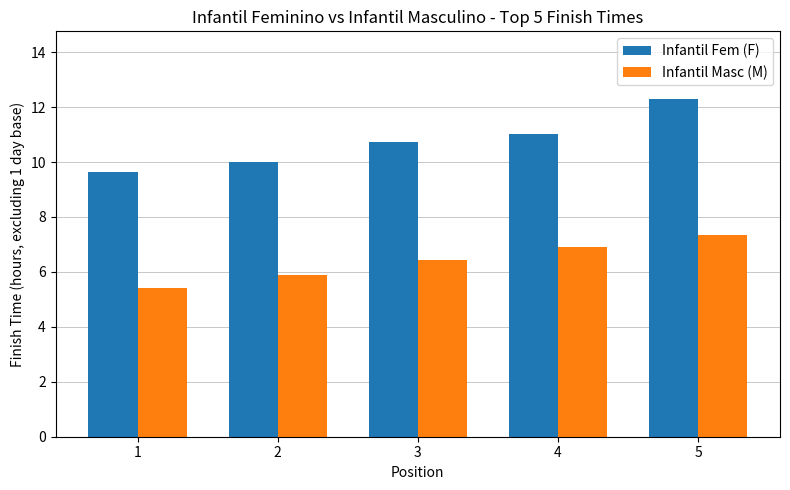

Which series has the largest range (max minus min)?

Infantil Fem (F)